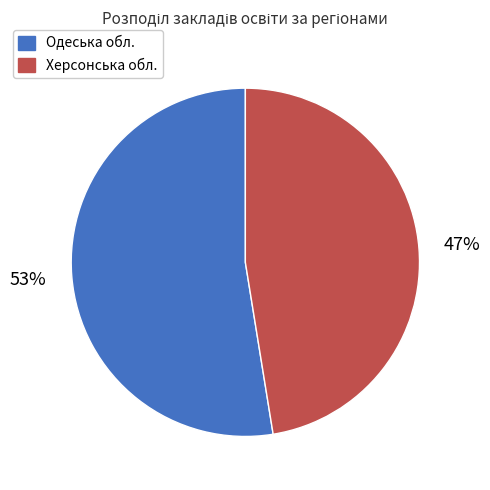

Does Одеська обл. represent more than half of the total?

Yes